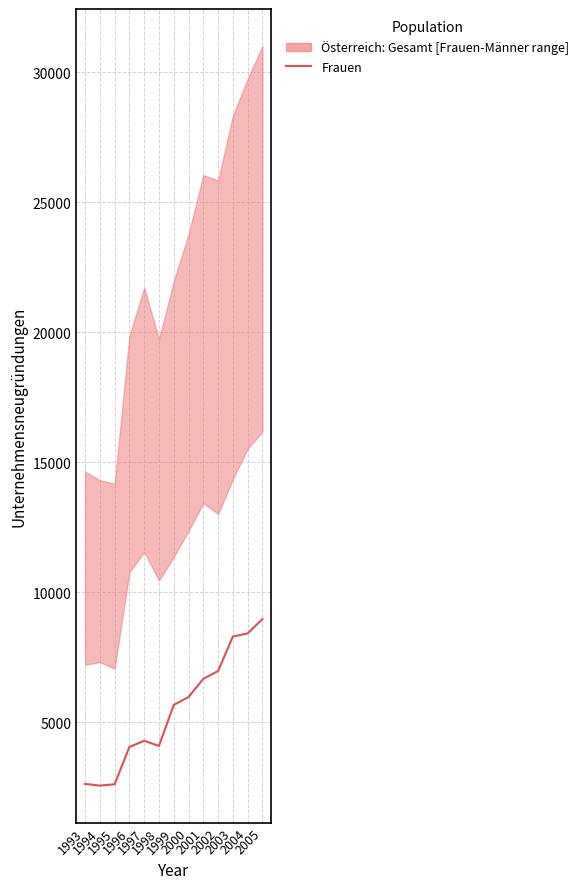

What is the difference between the values at 1994 and 2001?

4106